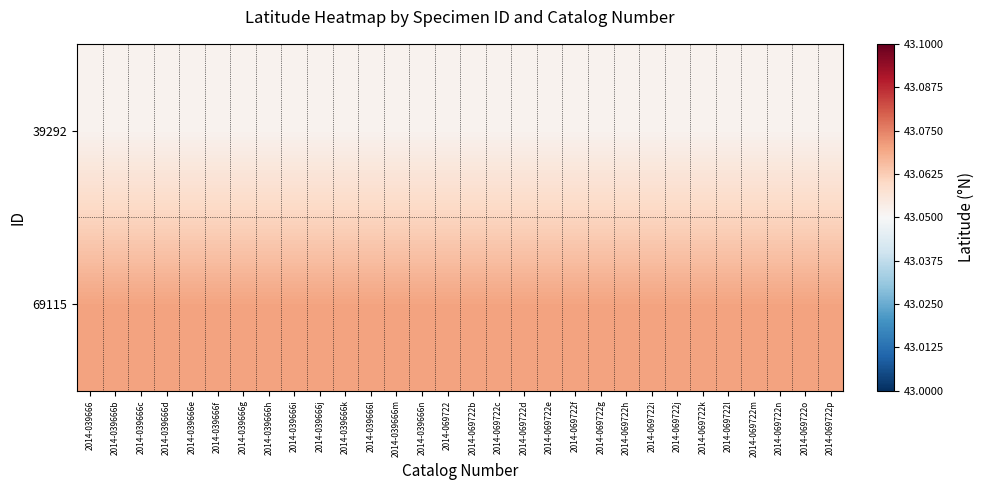

At which category is the sum across all series the highest?

2014-039666